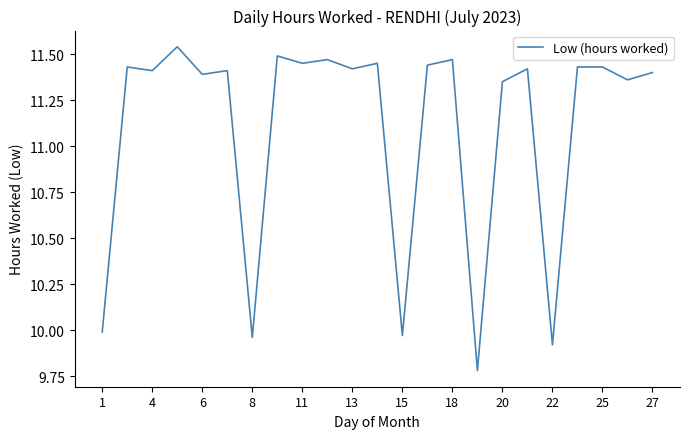

Count the number of values greater than 11.

18